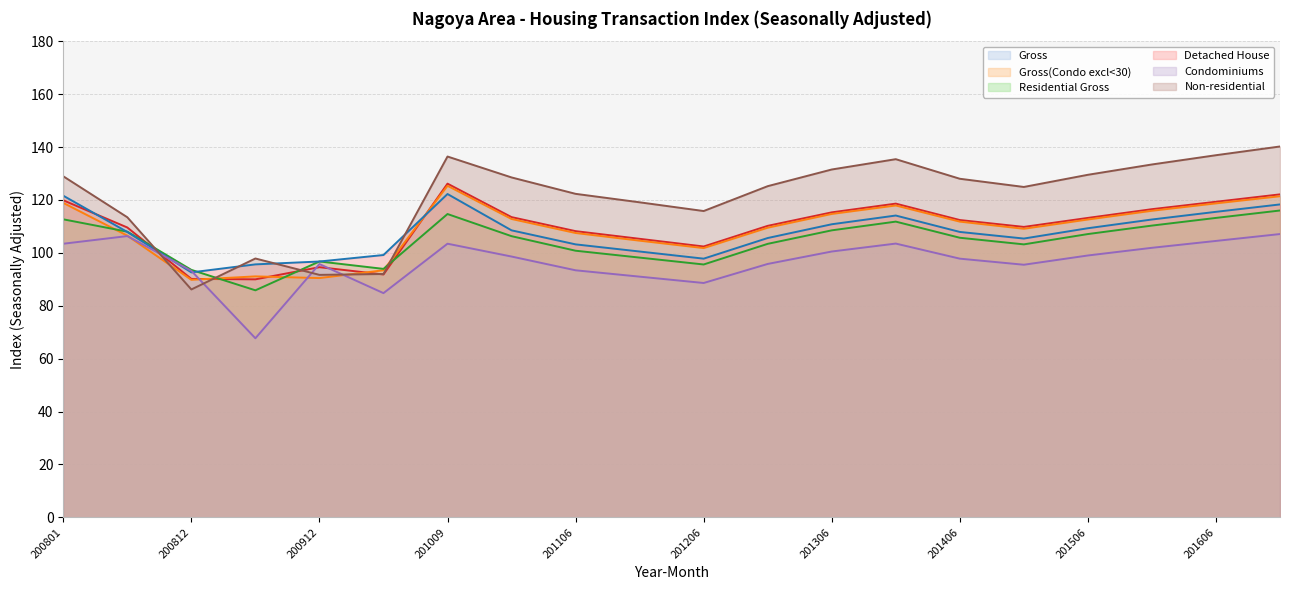

In Gross, how many points are lower than both neighbors (excluding endpoints)?

4